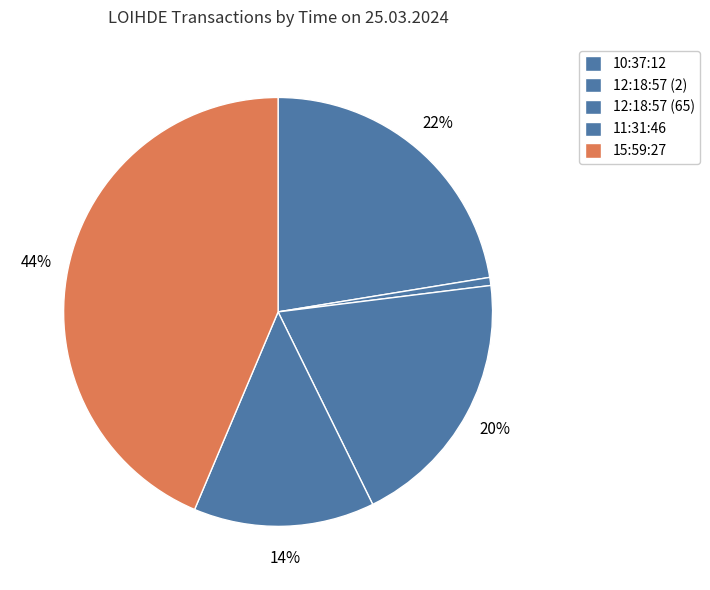

Is it true that 15:59:27 is 30% of the pie?

False